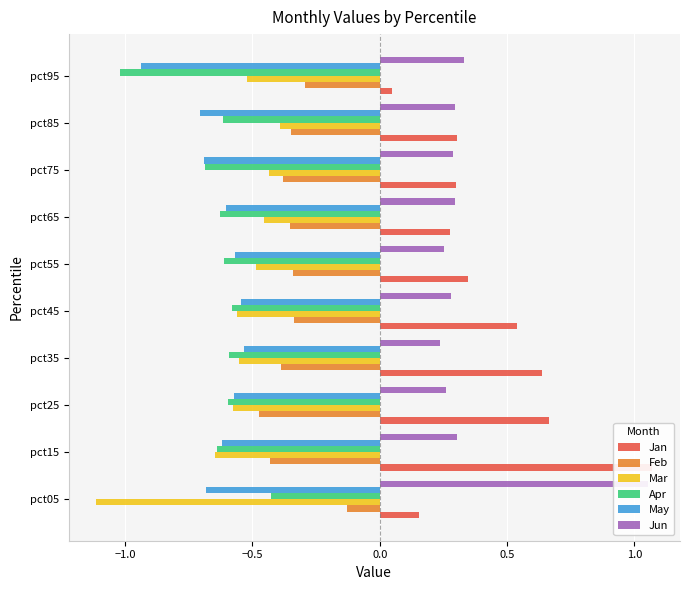

What is the spread (max minus min) of values at pct35?

1.2